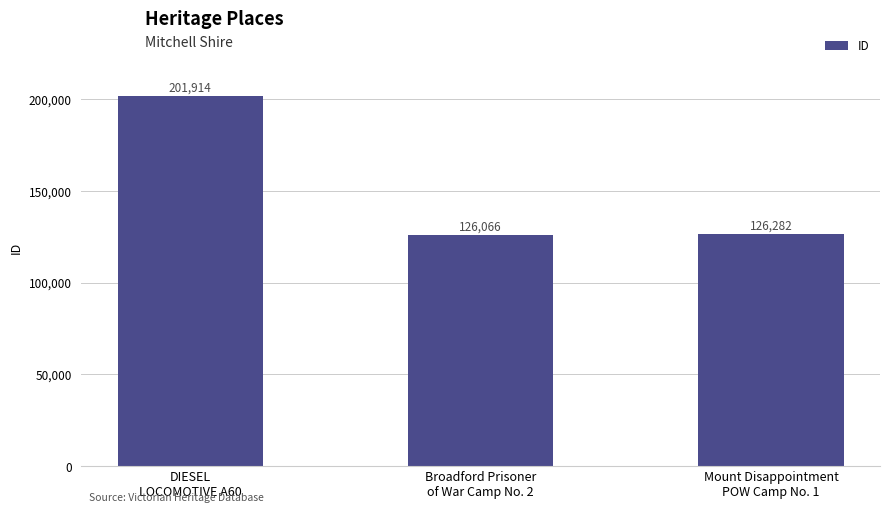

The chart shows a value of 58523 at Mount Disappointment
POW Camp No. 1. True or false?

False